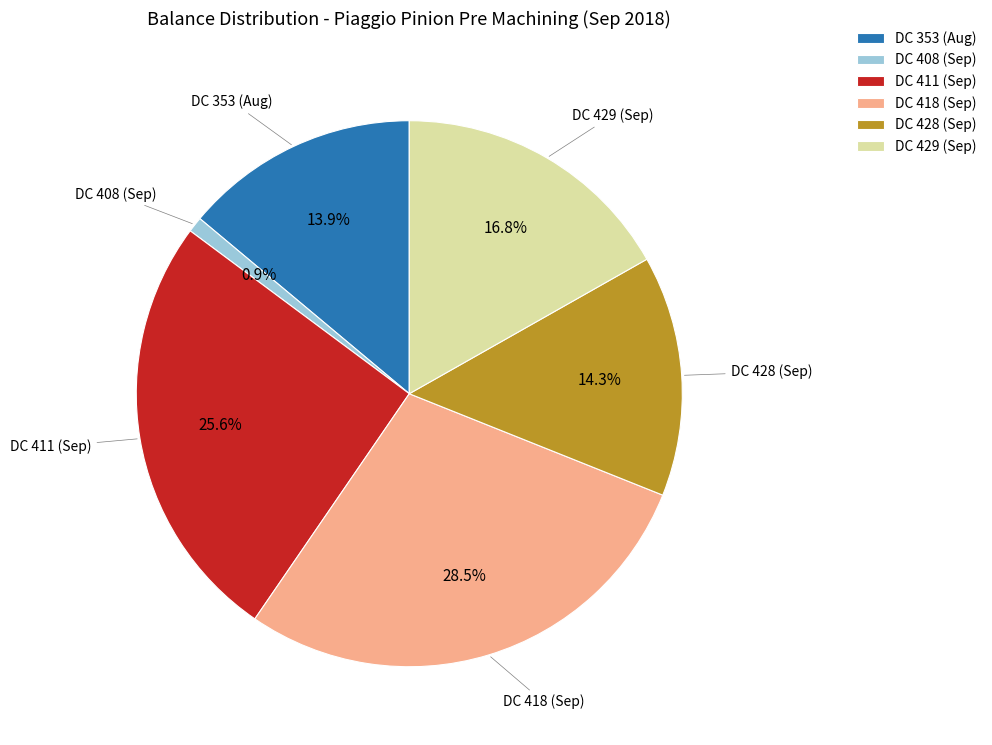

Is DC 418 (Sep) the majority of the pie?

No